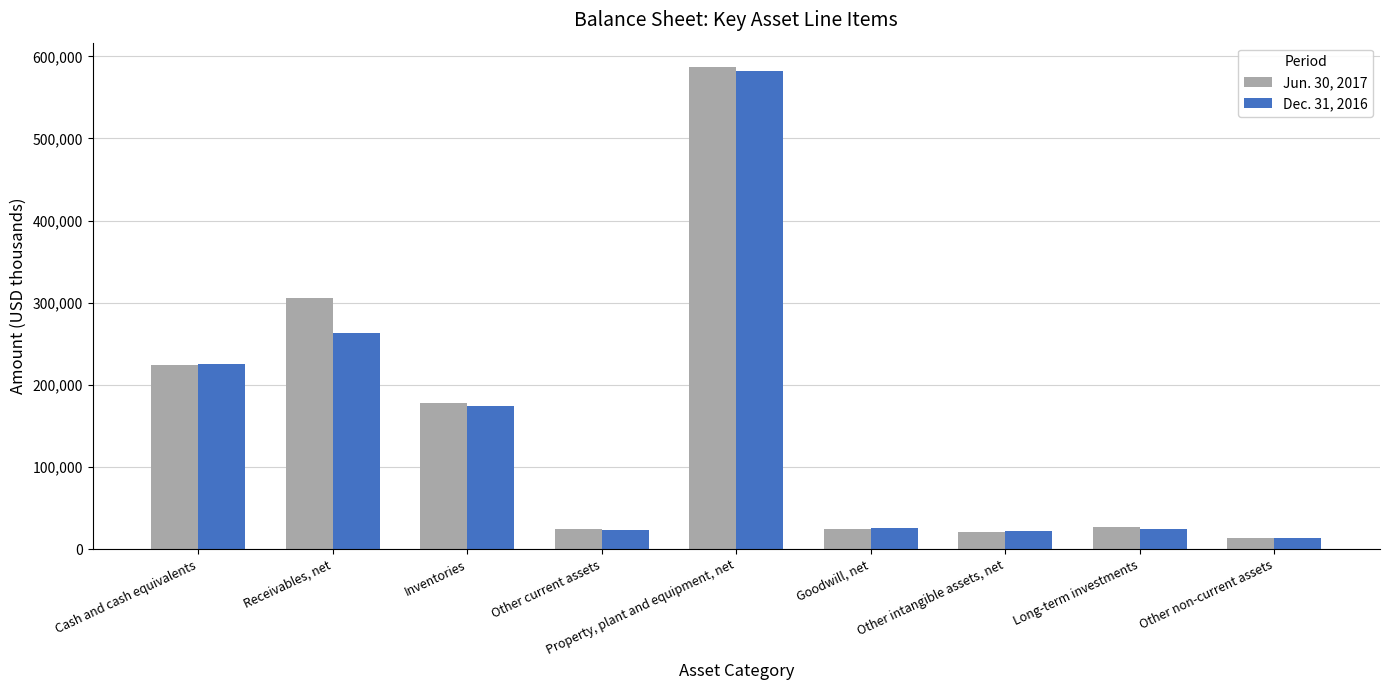

What is the label of the 3rd bar from the left?

Inventories